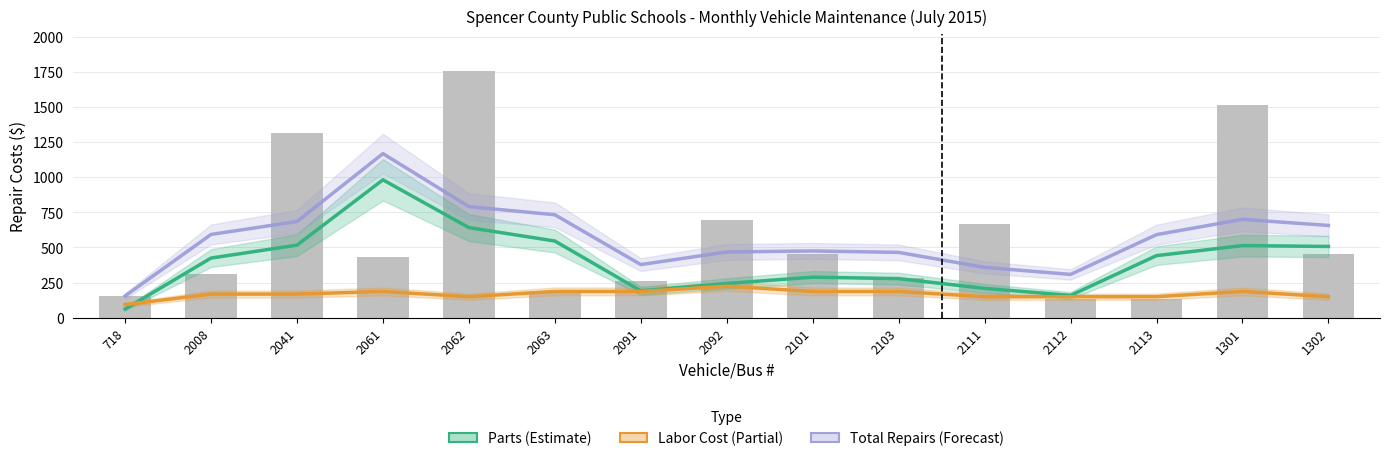

Is it true that Total Repairs (Forecast) equals 464.7 at 2103?

True